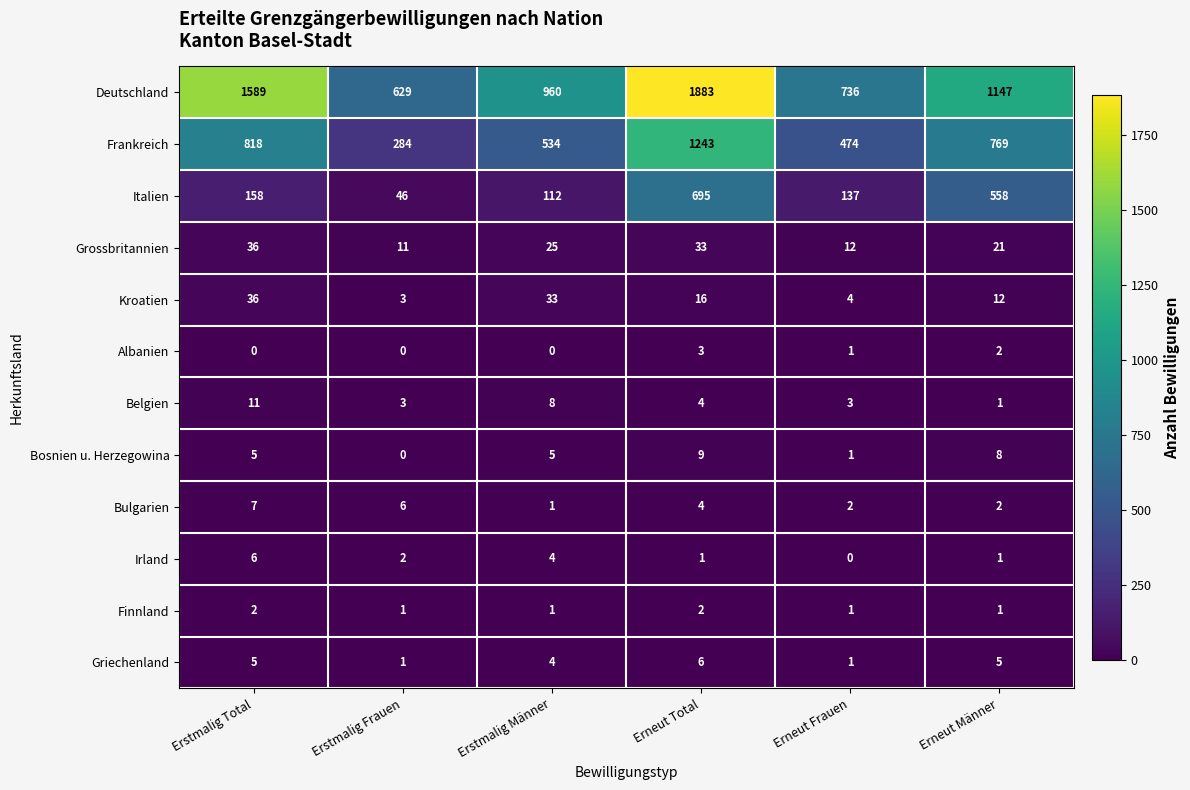

What is the difference between the maximum and second lowest values in the Irland series?

5